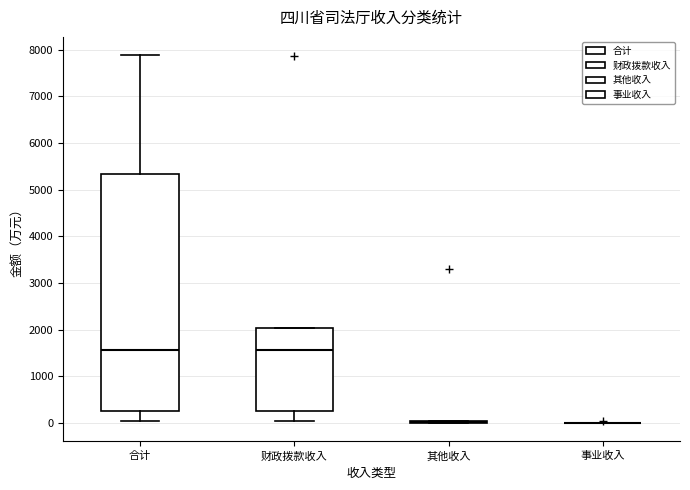

Reading left to right, transcribe this box plot: for each box, give where its median line is, the range the box spans, and where its two whiskers end, as read against the y-axis. The values are not printed on the chart, so give them approximately, as read against the axis.

合计: median 1600, box 300 to 5300, whiskers 0 to 7900
财政拨款收入: median 1600, box 300 to 2000, whiskers 0 to 2000
其他收入: box collapsed to a line at 0, whiskers 0 to 0
事业收入: box collapsed to a line at 0, whiskers 0 to 0